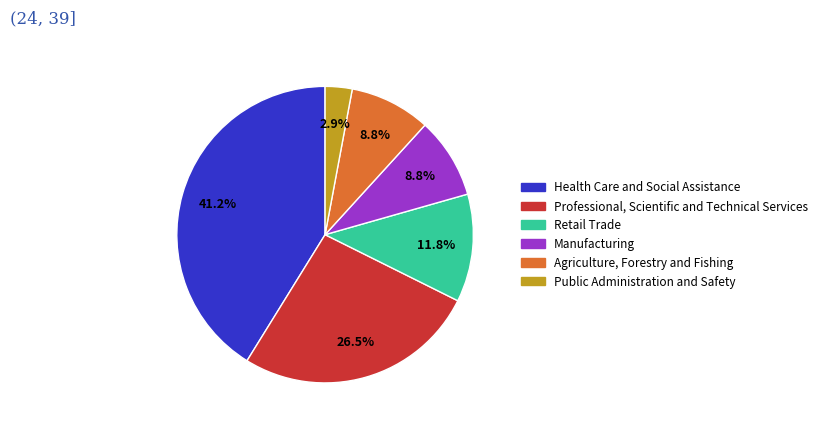

Combined, what portion of the pie is Health Care and Social Assistance and Public Administration and Safety?

44.1%